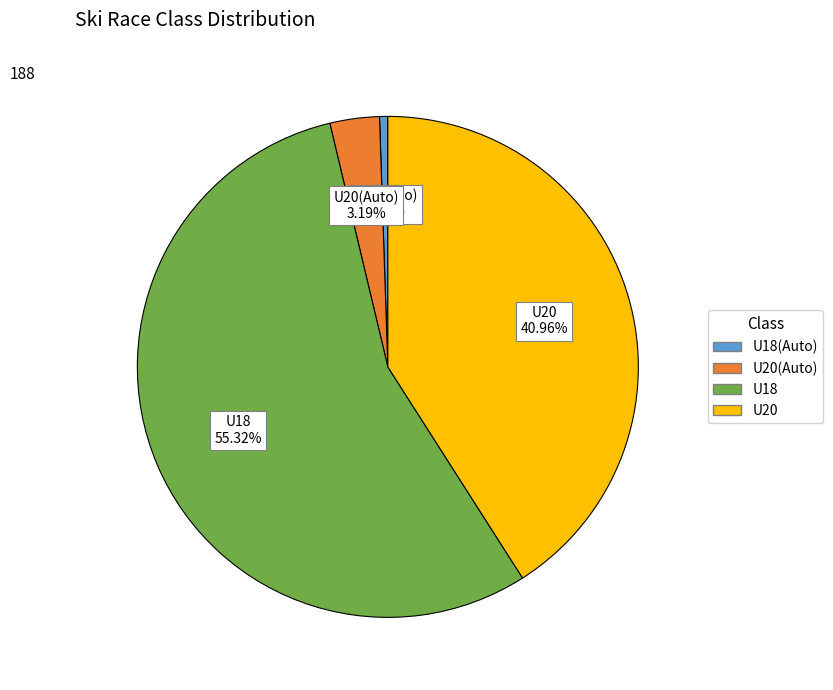

Is there a majority slice in this chart?

Yes